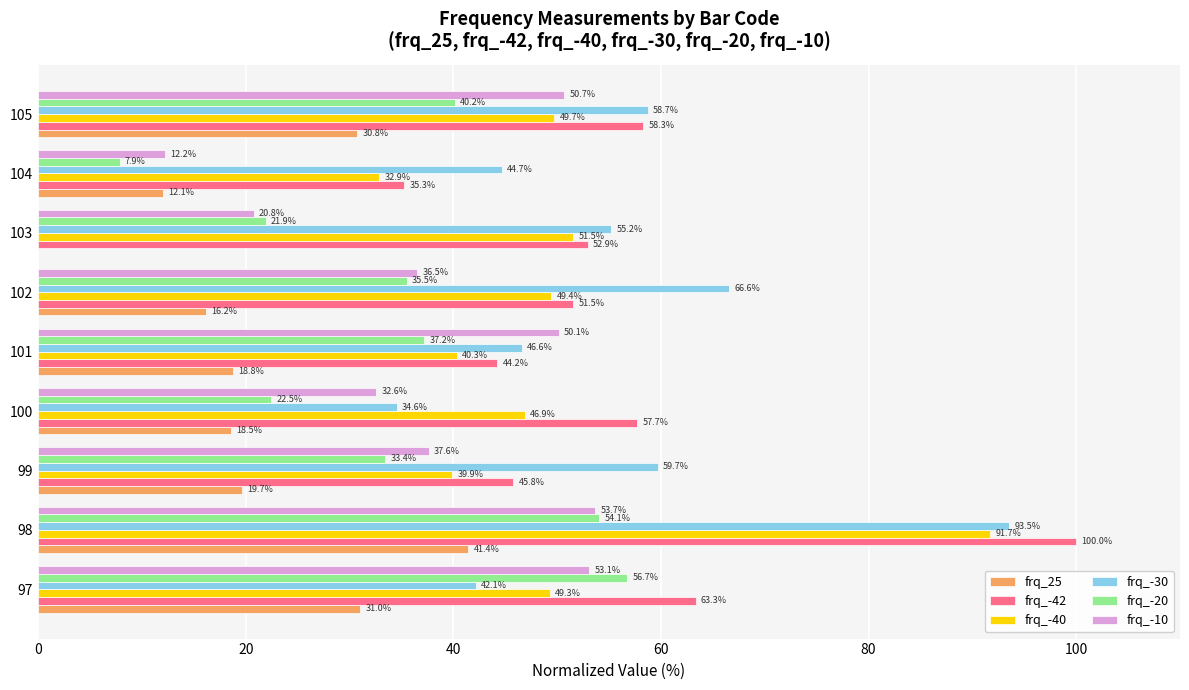

Between 98 and 103, which series saw the biggest shift?

frq_-42